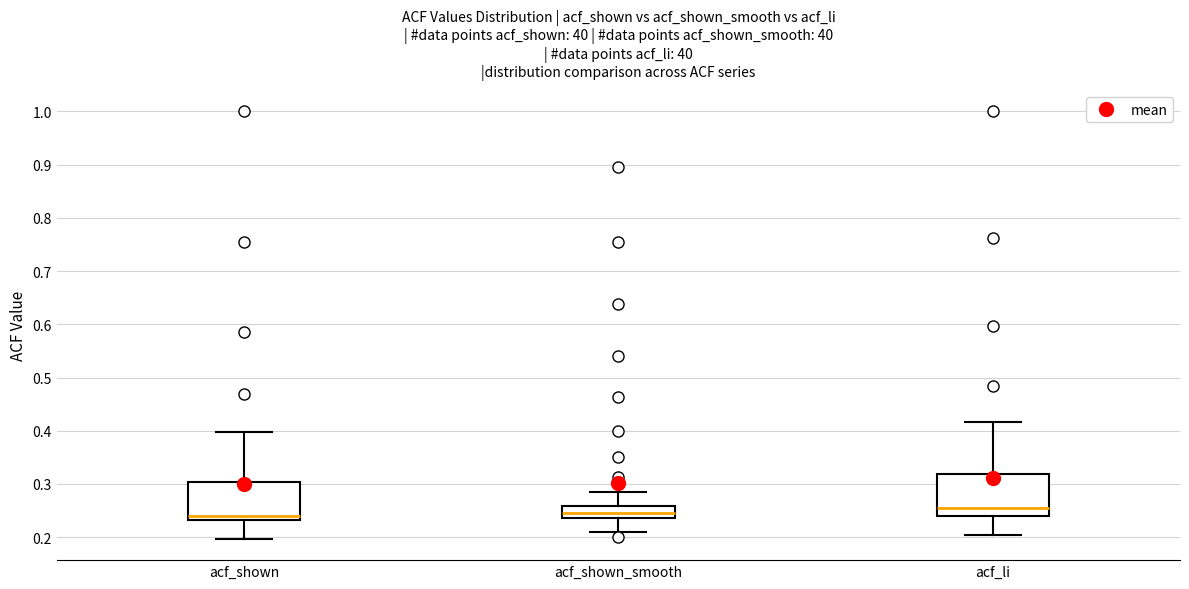

Where is the upper edge of the box for acf_shown on the y-axis? The values are not printed on the chart, so give them approximately, as read against the axis.

0.30